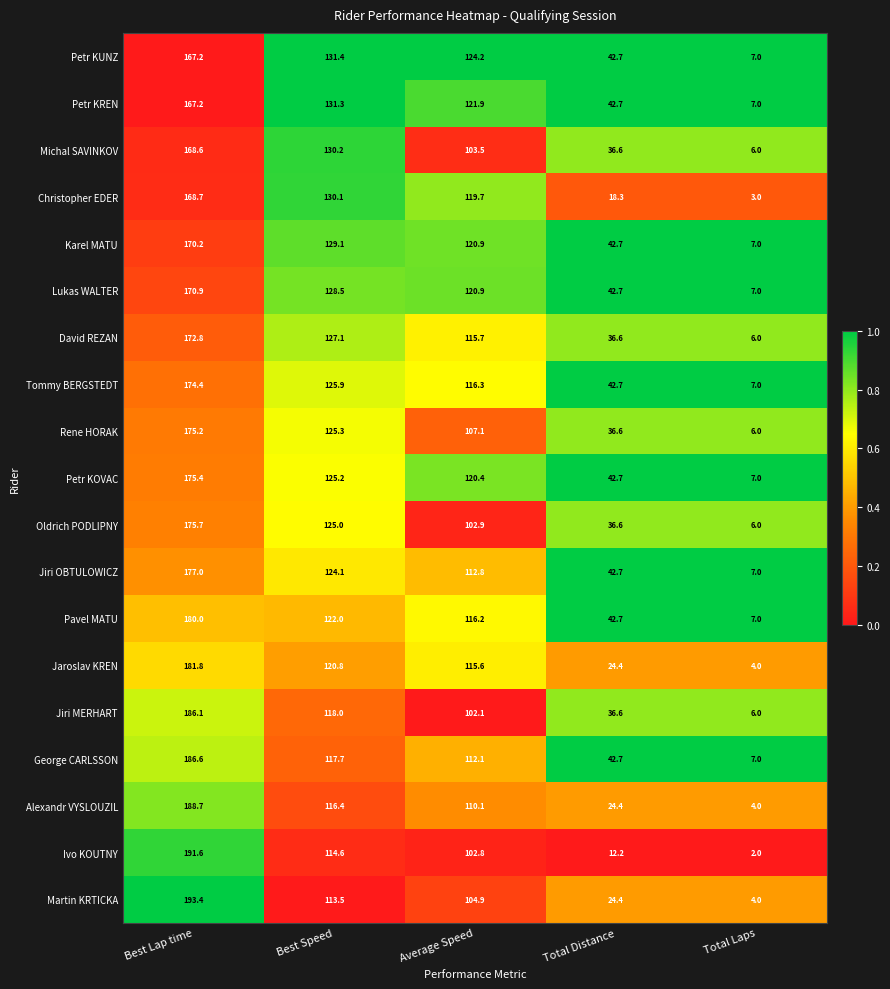

Count the number of data series in this chart.

19